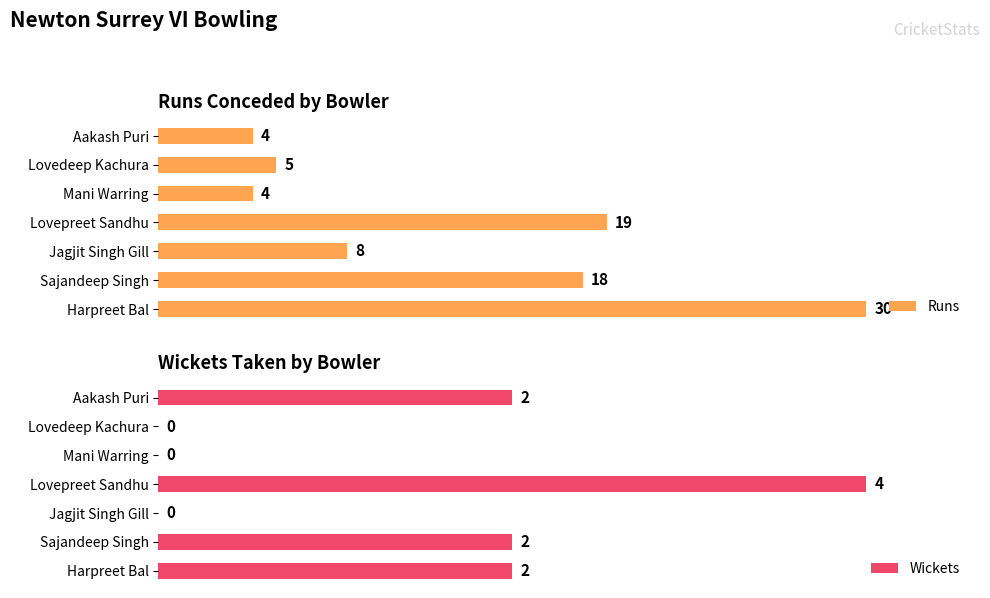

Where is Runs nearest to the value 17?

Sajandeep Singh